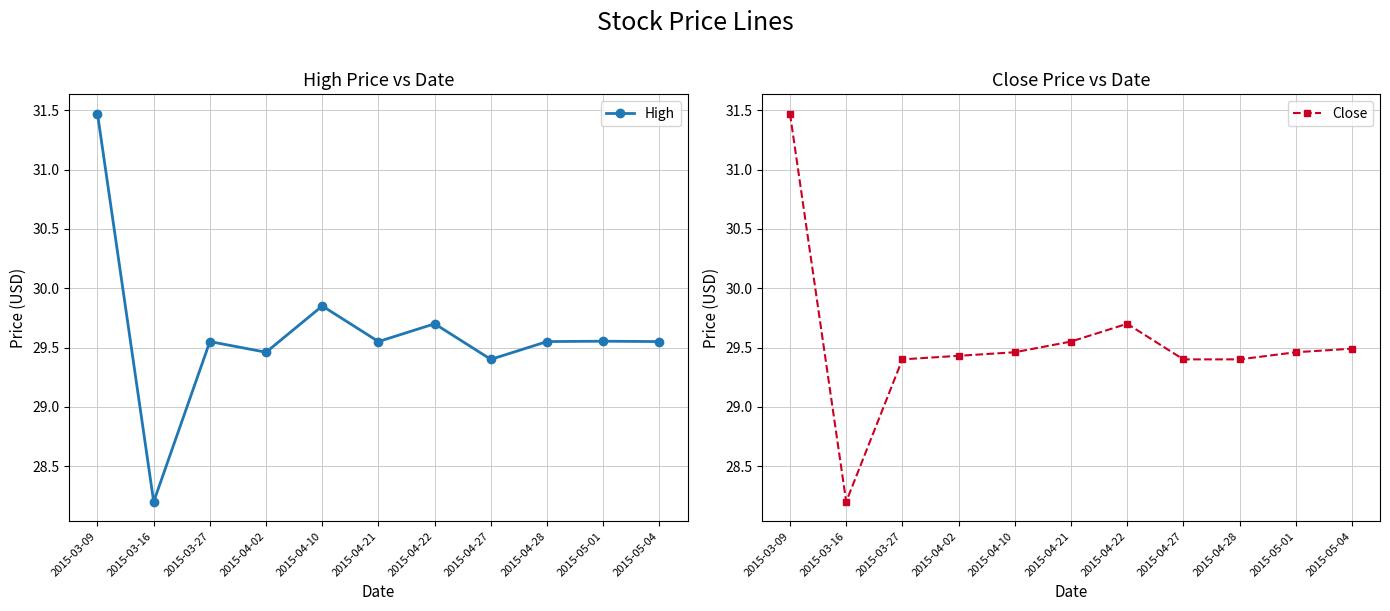

True or false: High and Close cross at least once.

False